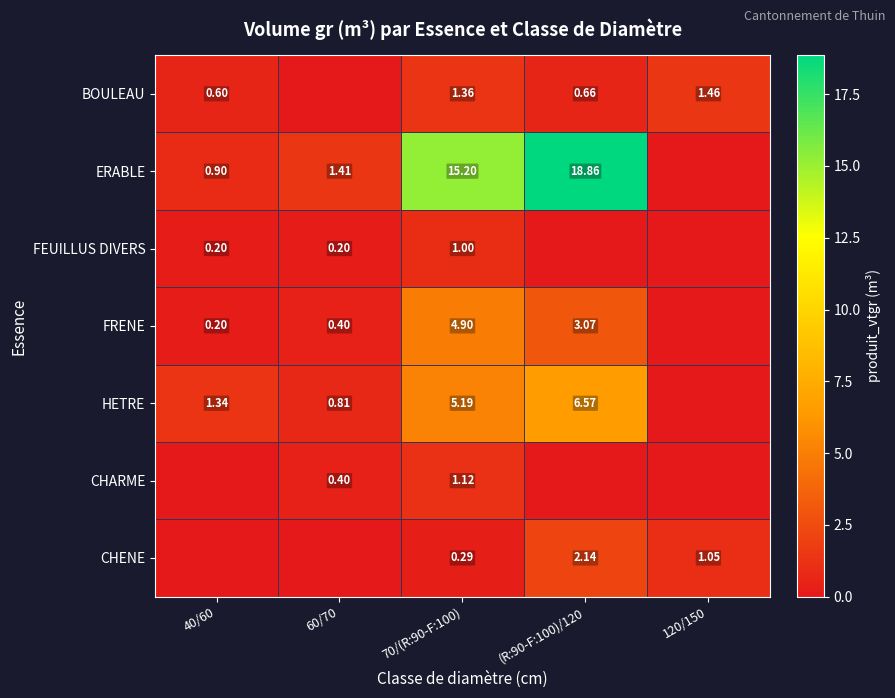

Rank the series at 70/(R:90-F:100) from lowest to highest value.

CHENE, FEUILLUS DIVERS, CHARME, BOULEAU, FRENE, HETRE, ERABLE